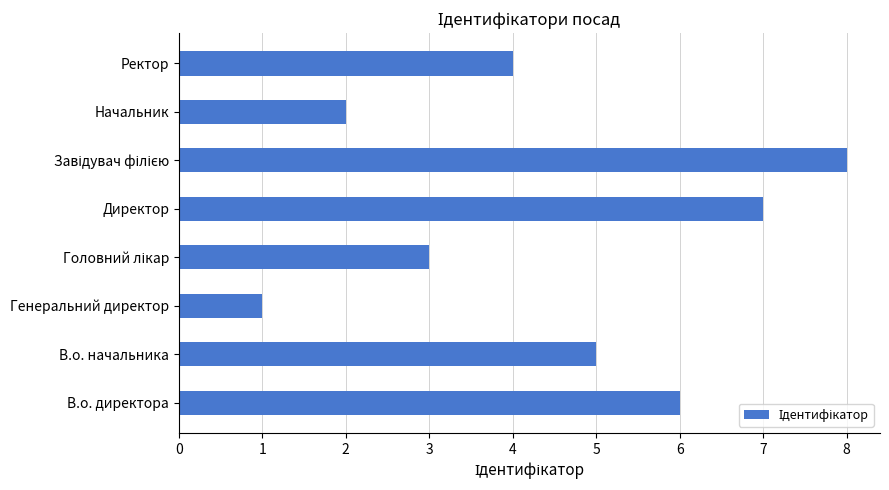

What is the change in value from В.о. начальника to Директор?

+2